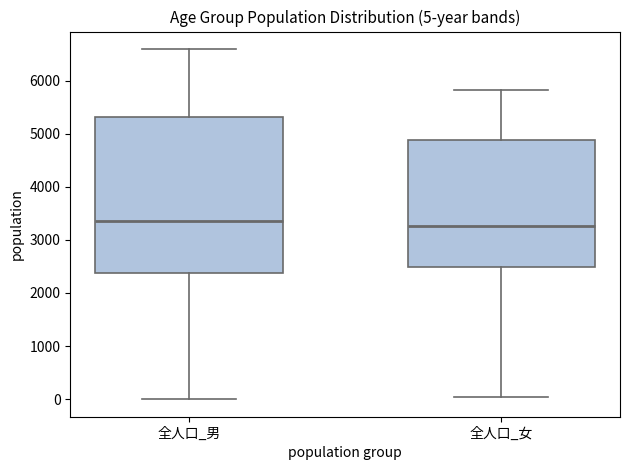

Which box is the tallest, from its lower edge to its upper edge?

全人口_男